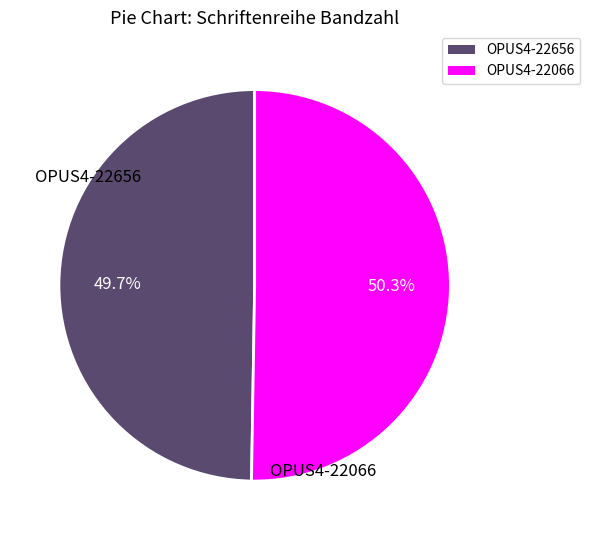

To the nearest percent, what is the average slice percentage?

50%